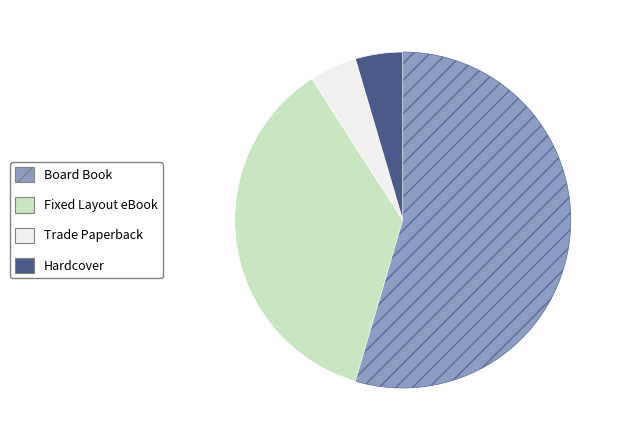

How many segments does this pie chart have?

4